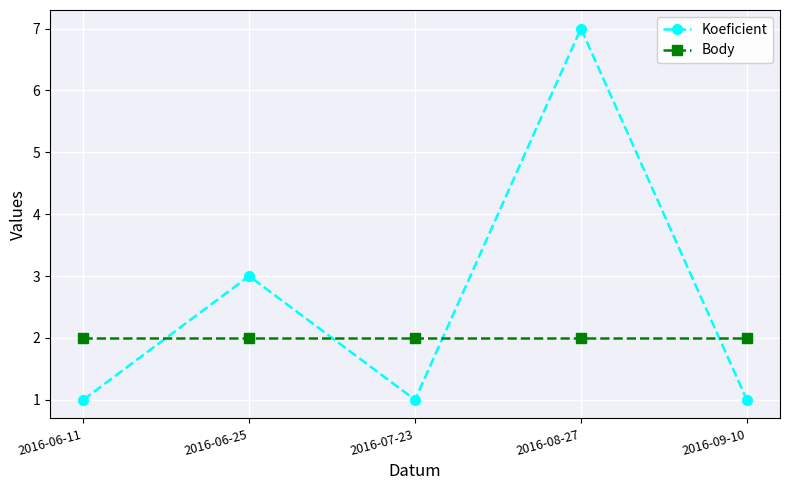

Reading right to left, transcribe all the data shown in this chart.

Koeficient: 2016-09-10=1	2016-08-27=7	2016-07-23=1	2016-06-25=3	2016-06-11=1
Body: 2016-09-10=2	2016-08-27=2	2016-07-23=2	2016-06-25=2	2016-06-11=2